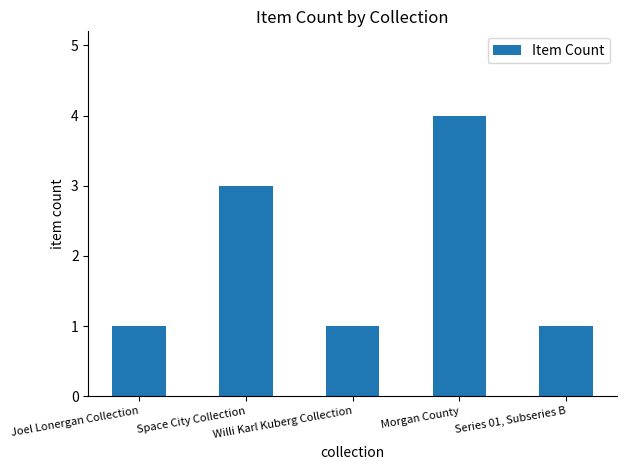

Approximately how many times larger is the value at Series 01, Subseries B compared to Space City Collection?

0.3